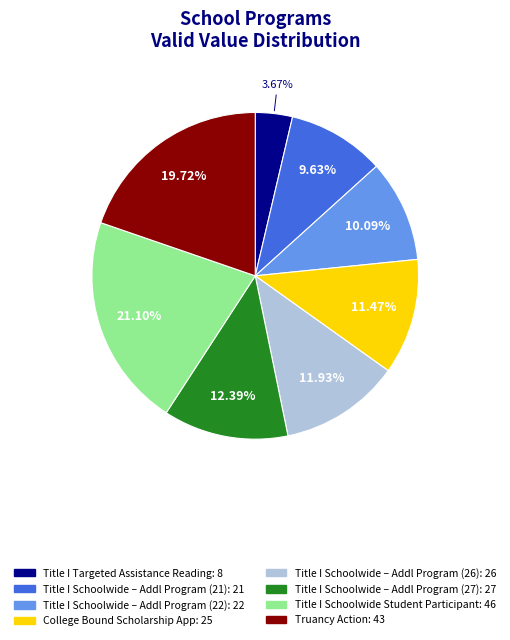

Is there any slice that represents more than half of the pie?

No